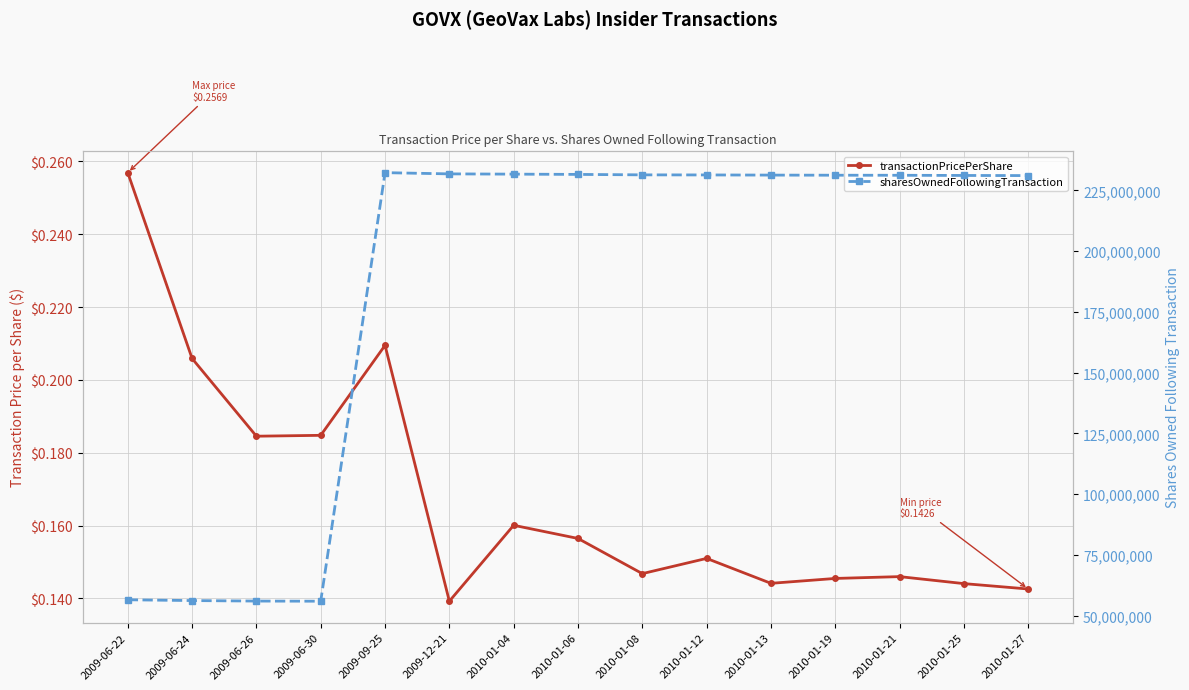

True or false: sharesOwnedFollowingTransaction and transactionPricePerShare intersect in this chart.

False